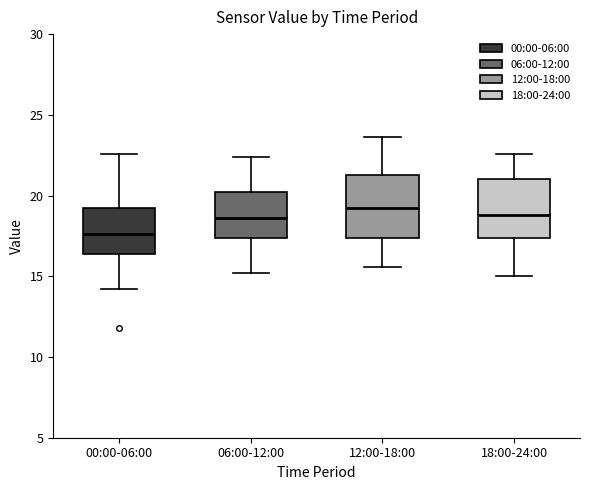

Reading left to right, read every box against the y-axis: the position of its median line, the range the box covers, and the ends of its whiskers. The values are not printed on the chart, so give them approximately, as read against the axis.

00:00-06:00: median 17.5, box 16.5 to 19.5, whiskers 14.0 to 22.5
06:00-12:00: median 18.5, box 17.5 to 20.5, whiskers 15.0 to 22.5
12:00-18:00: median 19.0, box 17.5 to 21.5, whiskers 15.5 to 23.5
18:00-24:00: median 19.0, box 17.5 to 21.0, whiskers 15.0 to 22.5